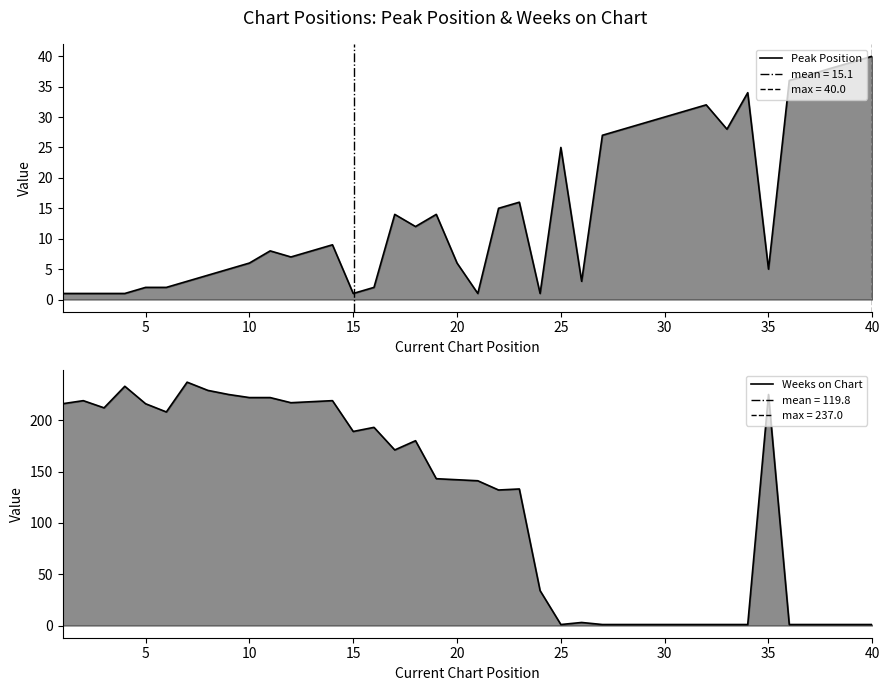

How many lines are shown in the chart?

2